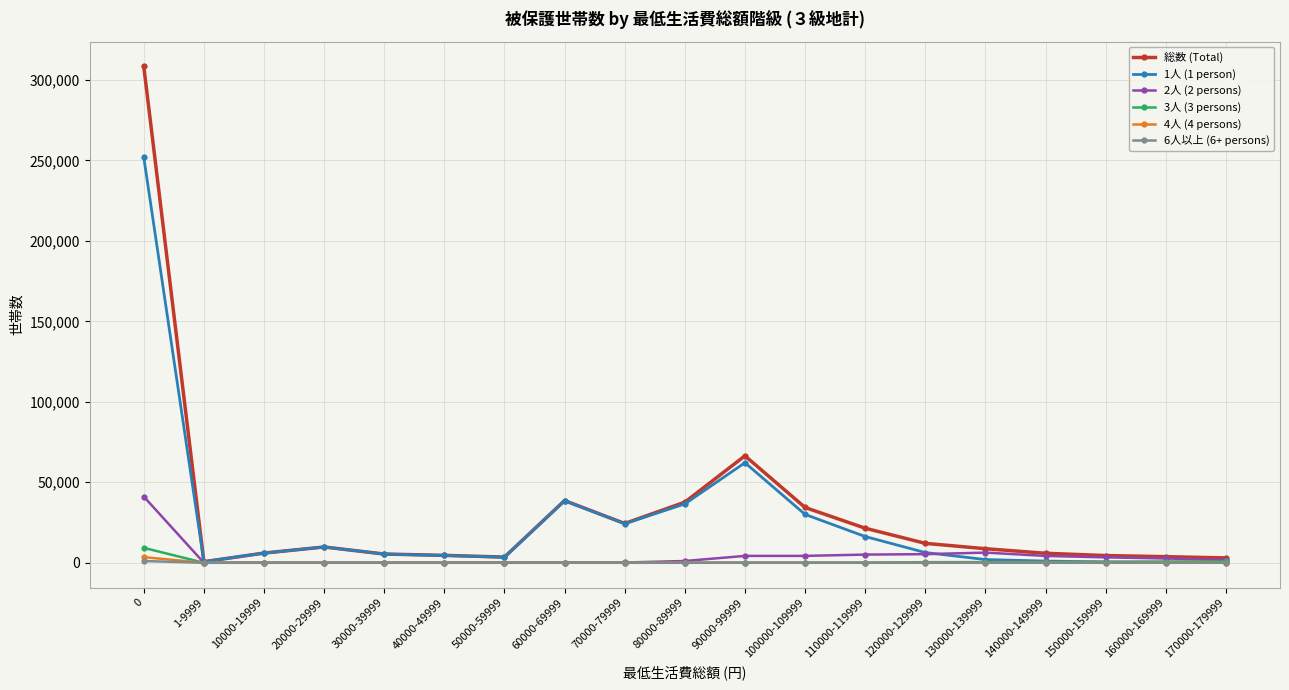

What is the spread (max minus min) of values at 1-9999?

667